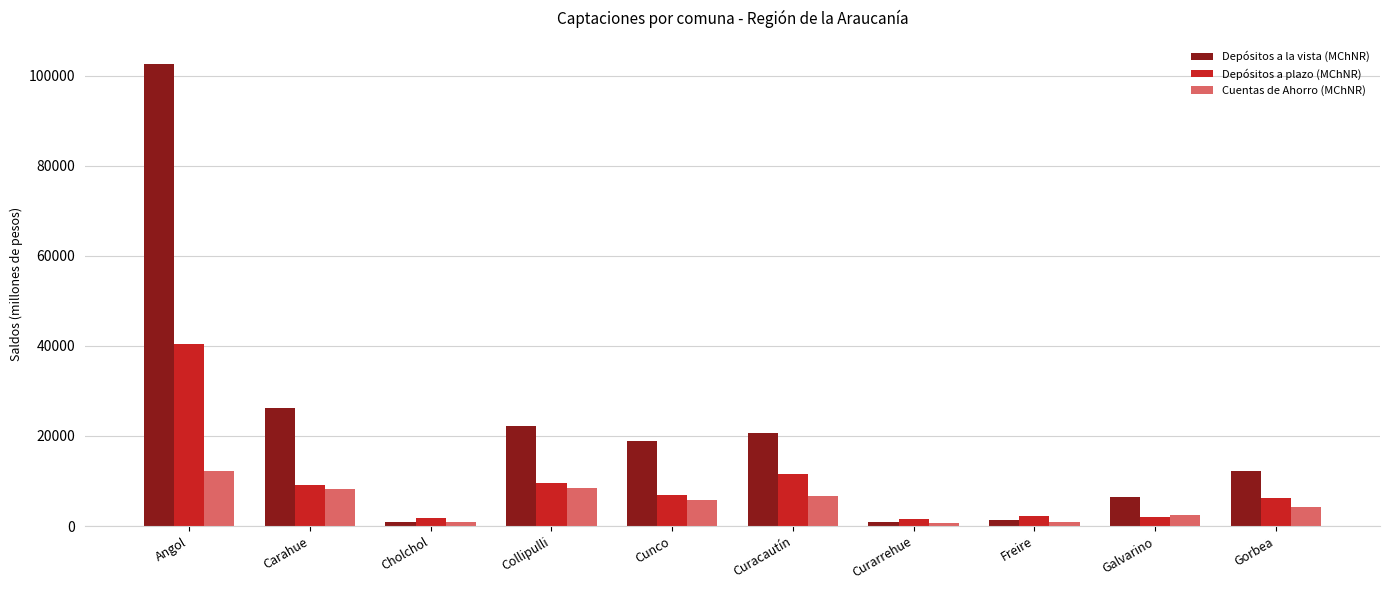

What are all the series names shown in the legend?

Depósitos a la vista (MChNR), Depósitos a plazo (MChNR), Cuentas de Ahorro (MChNR)